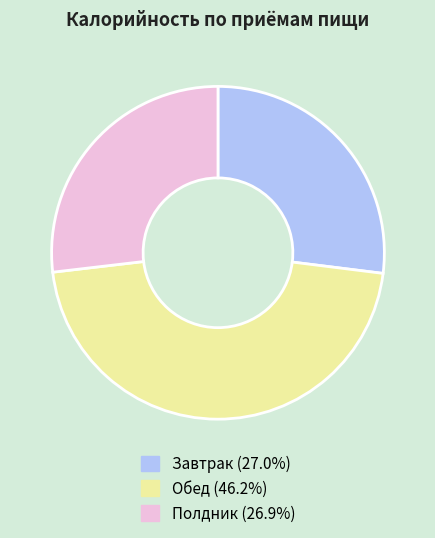

Combined, do Обед (46.2%) and Завтрак (27.0%) account for over 50%?

Yes